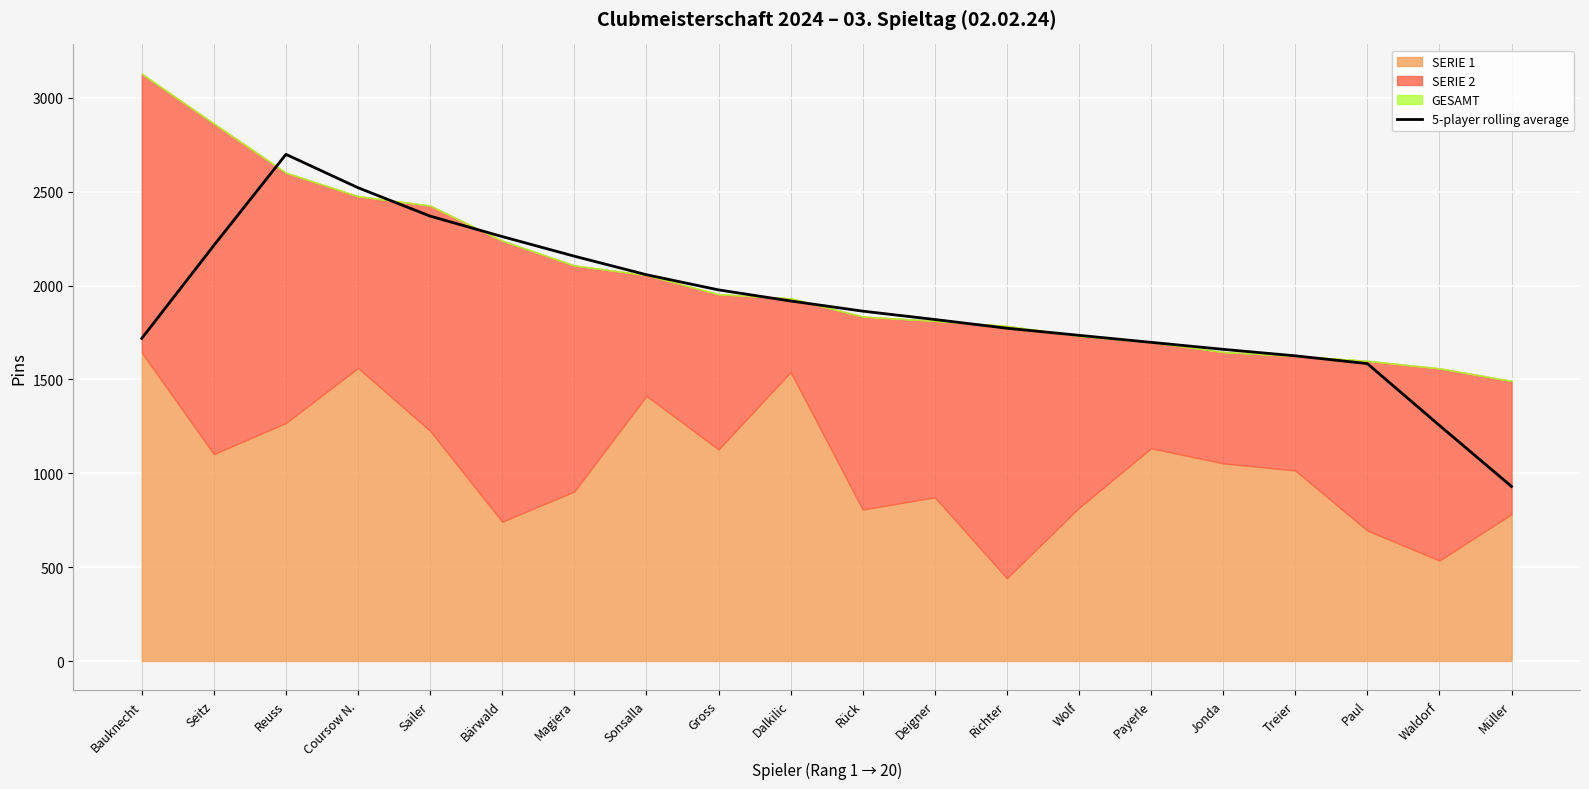

Reading right to left, list all the values displayed in this chart.

Müller=930.0	Waldorf=1255.0	Paul=1584.2	Treier=1625.6	Jonda=1660.2	Payerle=1697.4	Wolf=1734.8	Richter=1772.6	Deigner=1819.2	Rück=1863.6	Dalkilic=1917.8	Gross=1976.8	Sonsalla=2057.6	Magiera=2156.4	Bärwald=2260.8	Sailer=2369.8	Coursow N.=2521.0	Reuss=2698.8	Seitz=2213.6	Bauknecht=1718.4